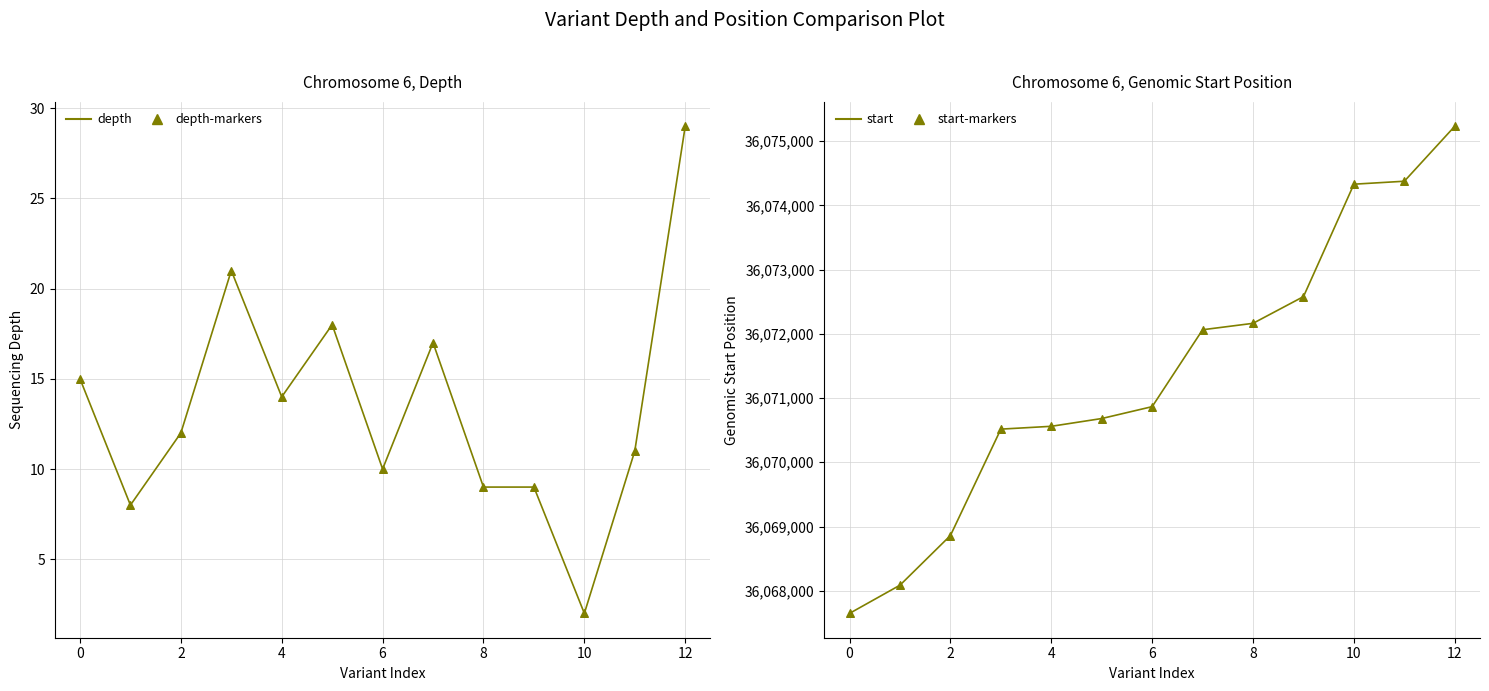

At which category is the sum across all series the highest?

12